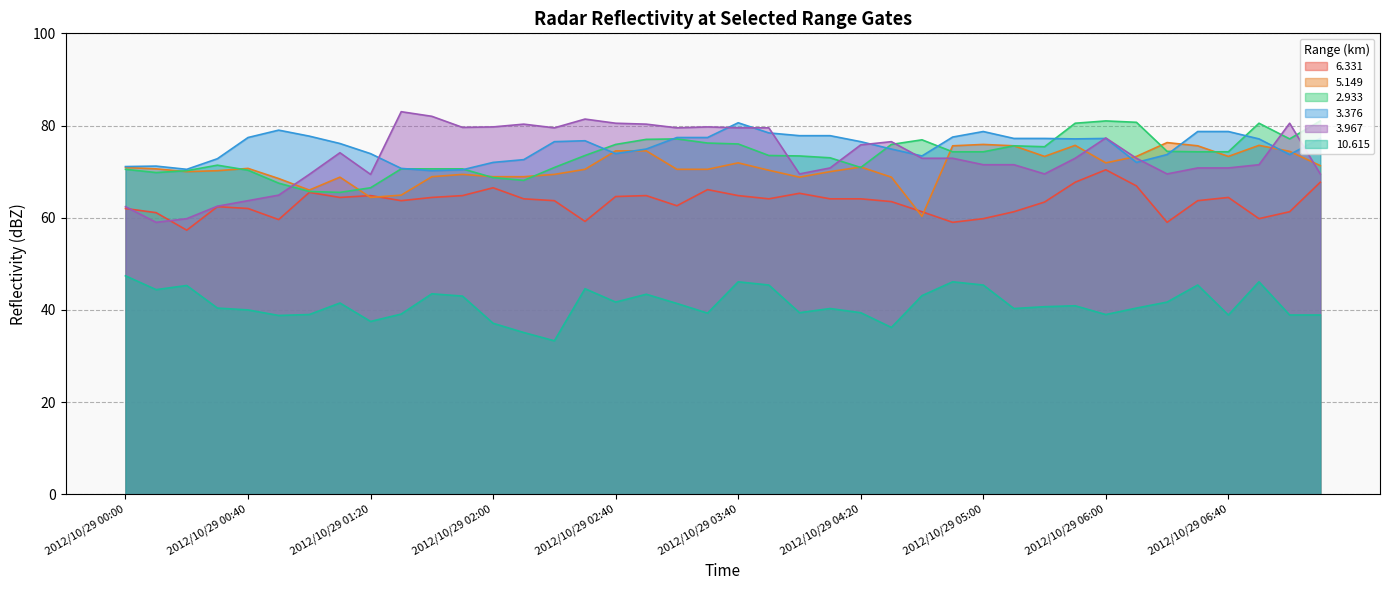

What position from the left is 2012/10/29 07:00?

39